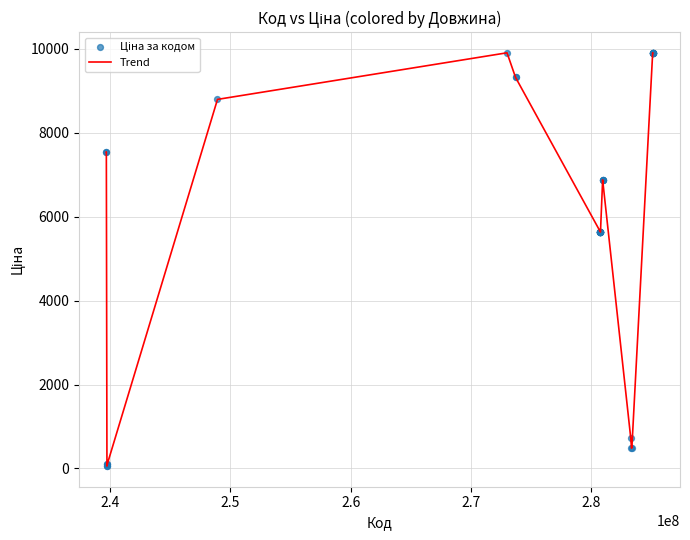

What is the difference between the maximum and minimum values?

9851.8